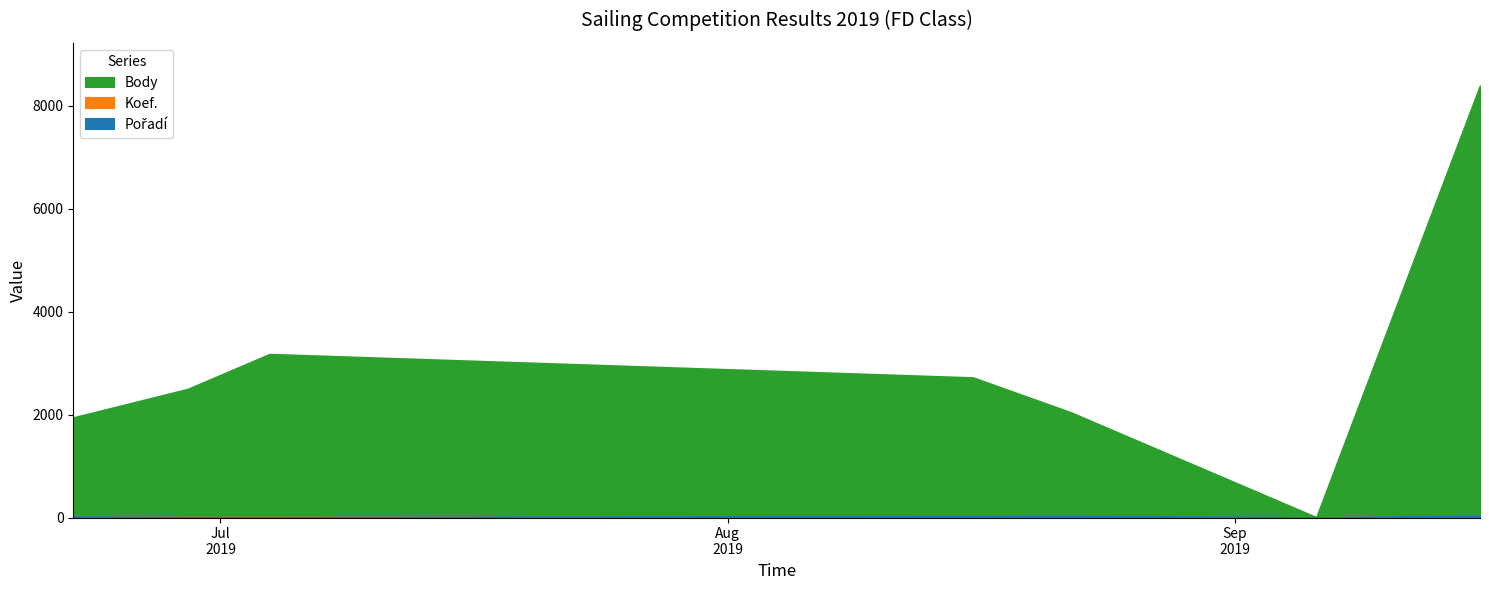

True or false: Pořadí and Body intersect in this chart.

False